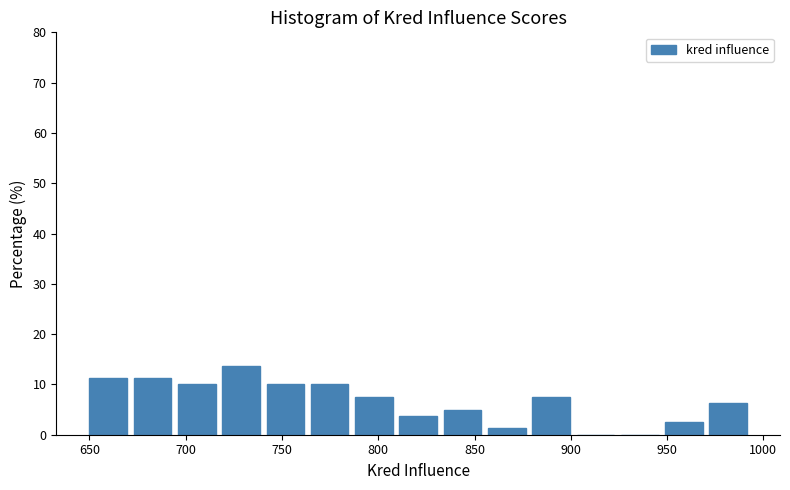

Reading left to right, transcribe this chart: for each bar, give the range it covers on the x-axis and its height. Neither the bar edges nor the heights are printed on the chart, so give them approximately, as read against the axes.

650 to 673: 11
673 to 696: 11
696 to 719: 10
719 to 742: 14
742 to 765: 10
765 to 788: 10
788 to 811: 8
811 to 834: 4
834 to 857: 5
857 to 880: 1
880 to 903: 8
903 to 926: 0
926 to 949: 0
949 to 972: 3
972 to 995: 6